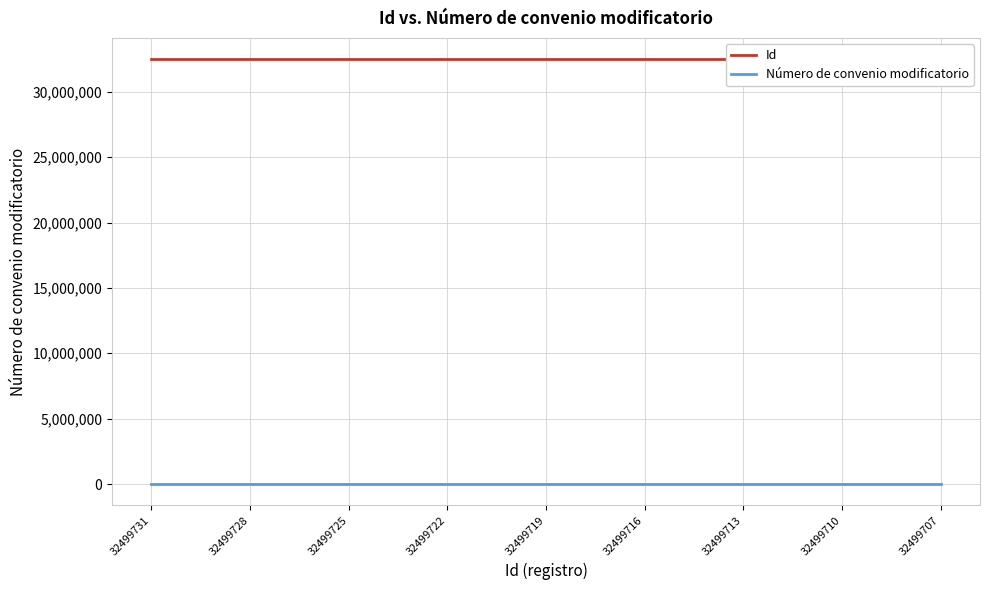

True or false: Id has a value of 42789984 at 32499716.

False